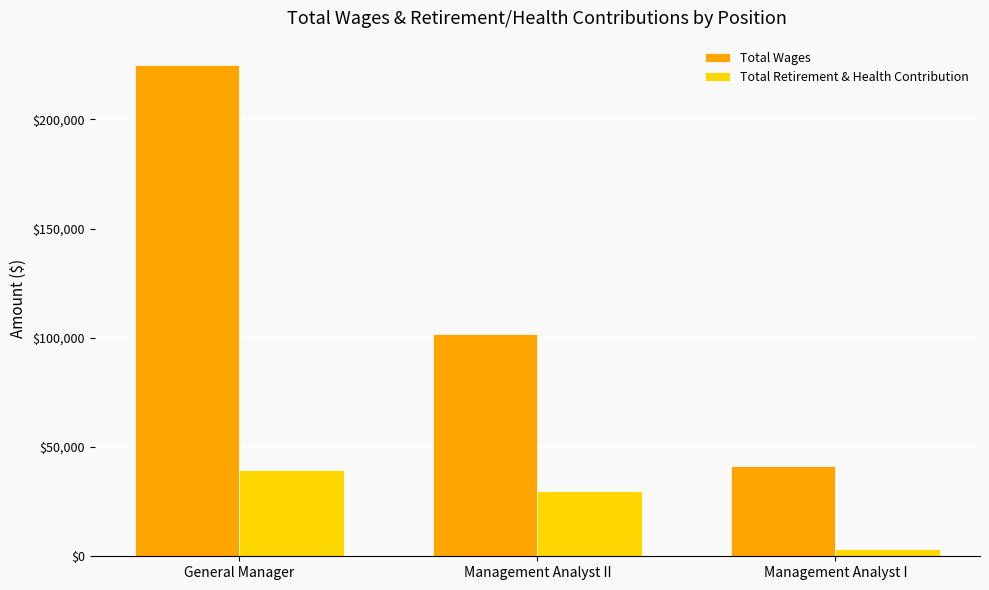

What are all the series names shown in the legend?

Total Wages, Total Retirement & Health Contribution